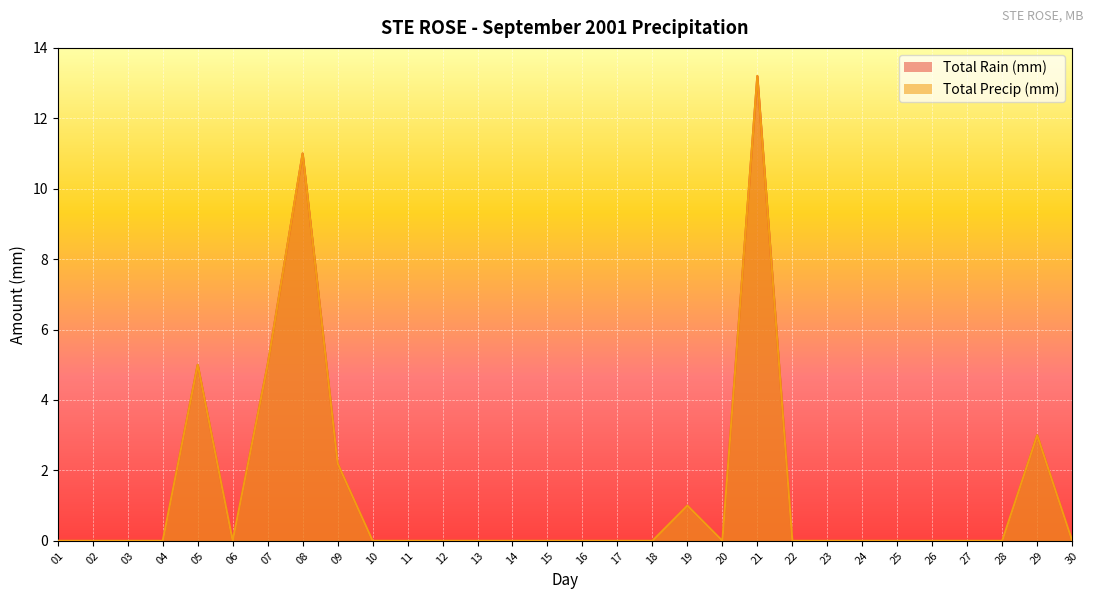

True or false: Total Rain (mm) and Total Precip (mm) intersect in this chart.

False